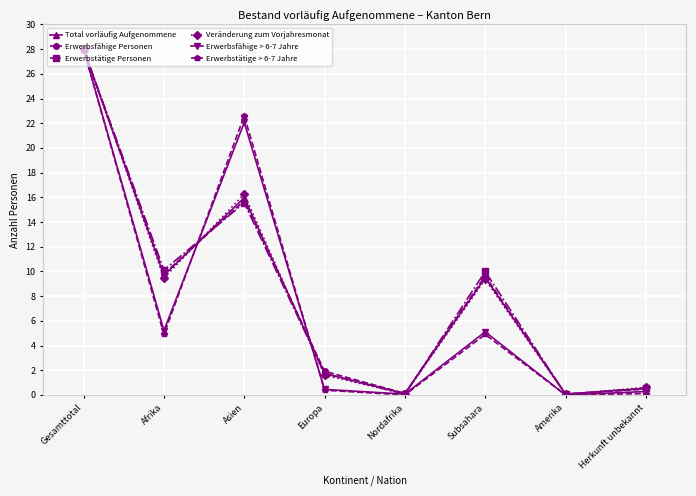

How many lines are shown in the chart?

6